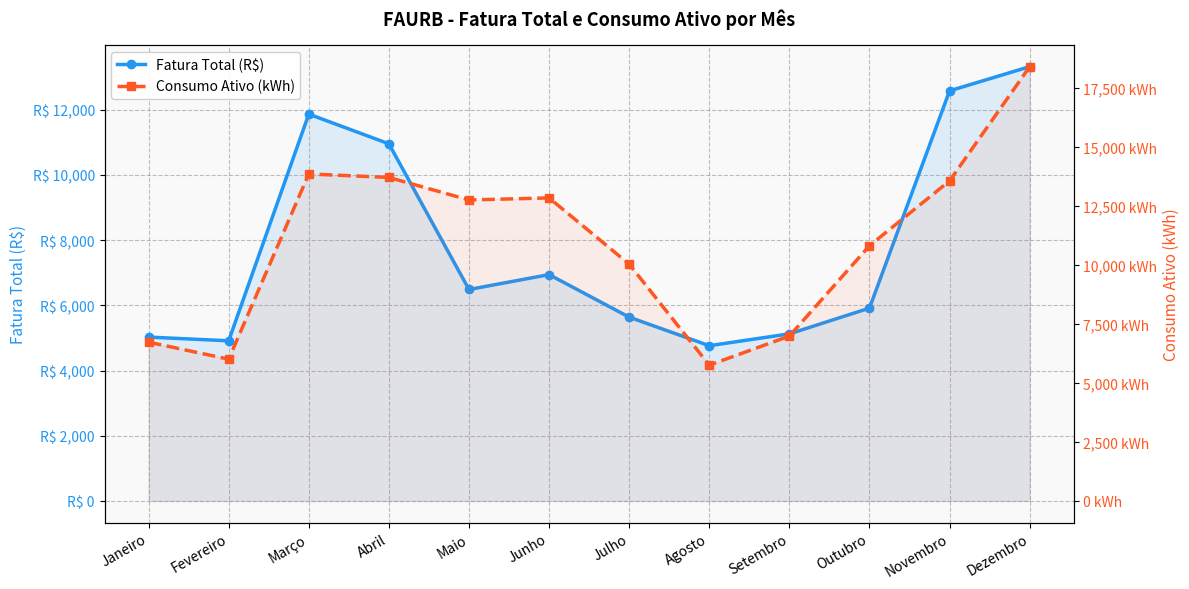

Rank the categories by Fatura Total (R$) value from lowest to highest.

Agosto, Fevereiro, Janeiro, Setembro, Julho, Outubro, Maio, Junho, Abril, Março, Novembro, Dezembro